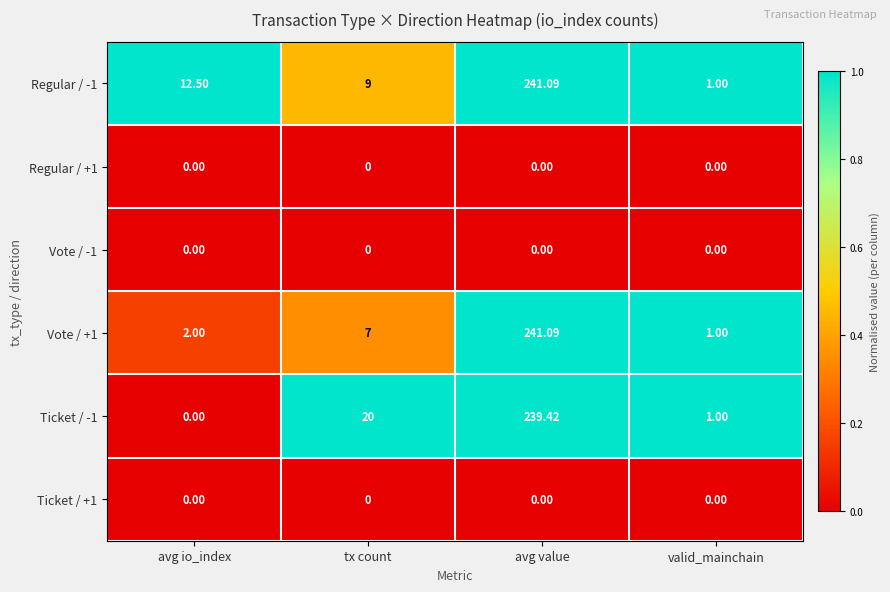

Which series has the largest total across all categories?

Regular / -1